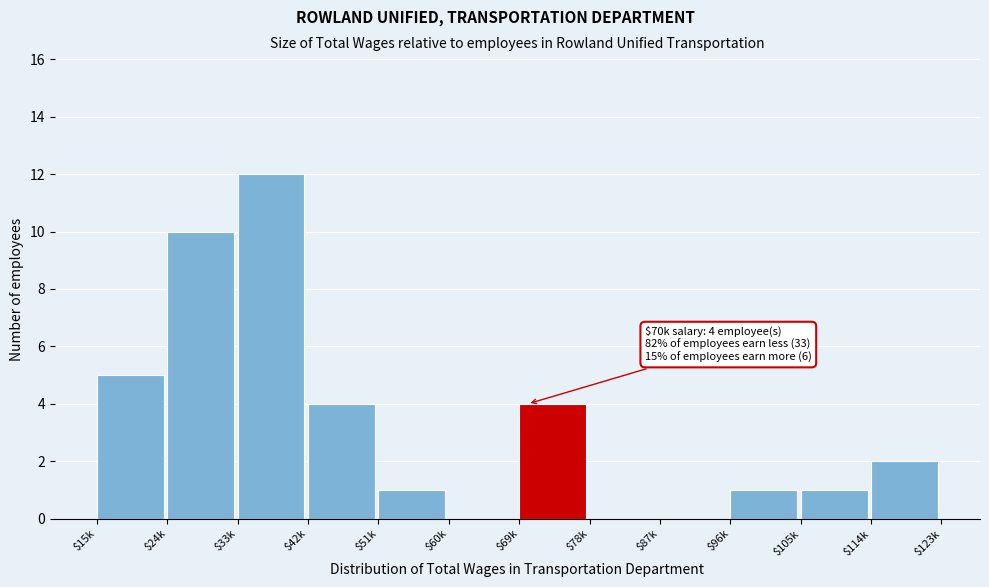

Which label corresponds to the largest value in the chart?

$33k